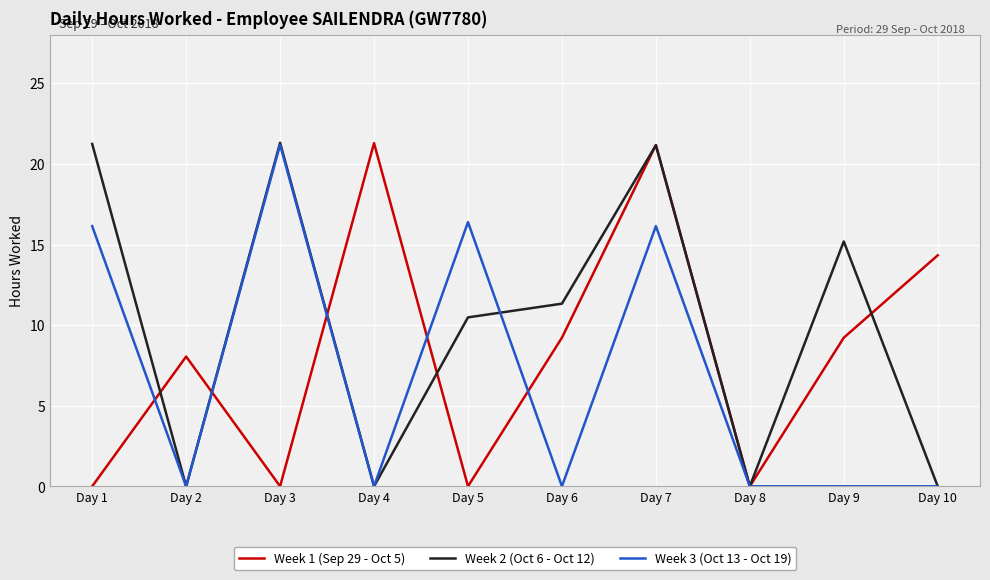

Between which two adjacent categories do Week 1 (Sep 29 - Oct 5) and Week 2 (Oct 6 - Oct 12) first intersect?

Day 1 and Day 2